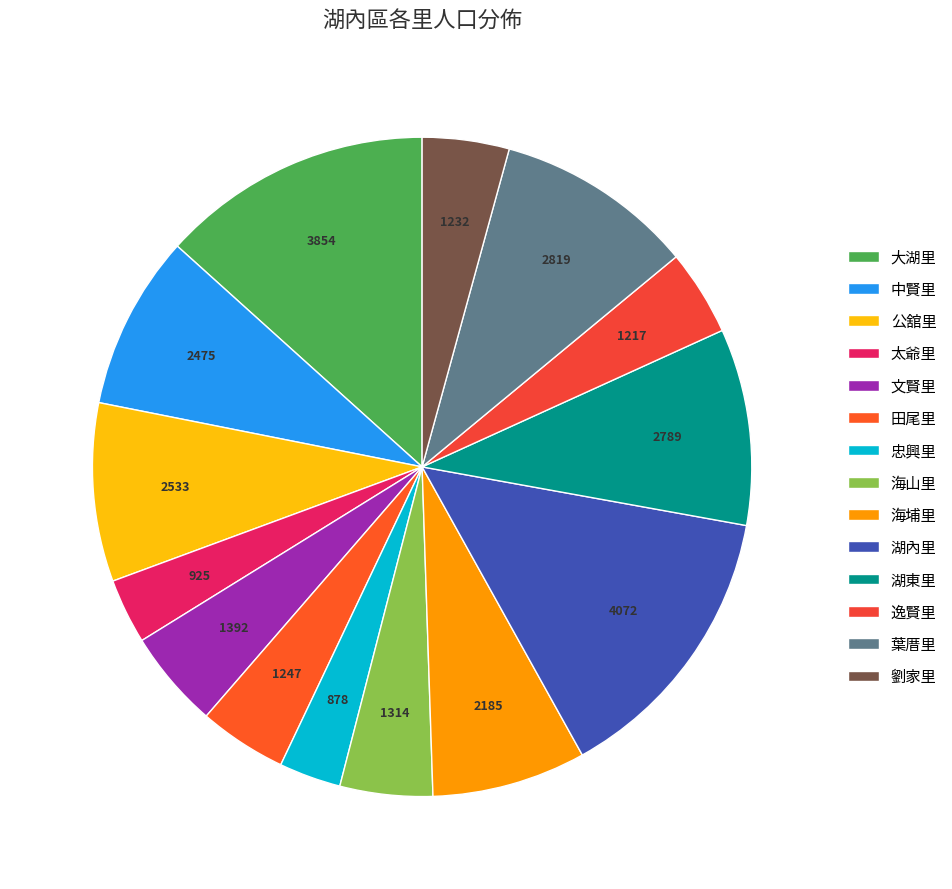

How many segments does this pie chart have?

14